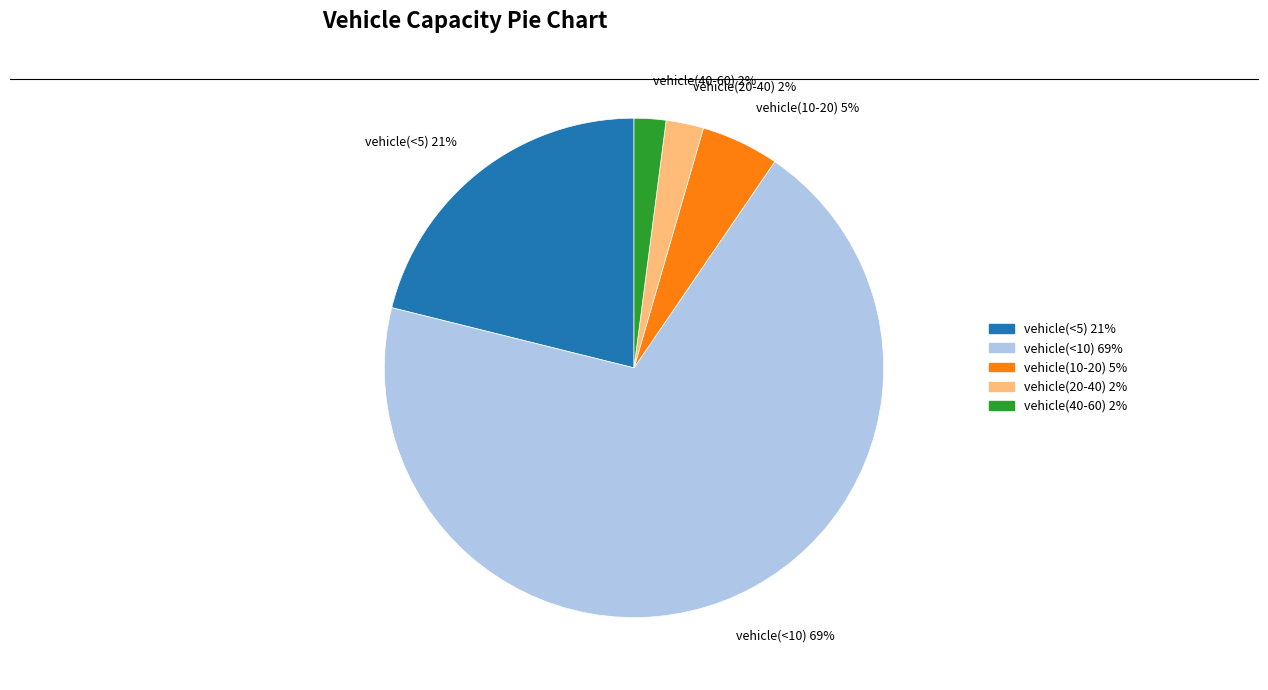

Is it true that vehicle(10-20) is 5% of the pie?

True